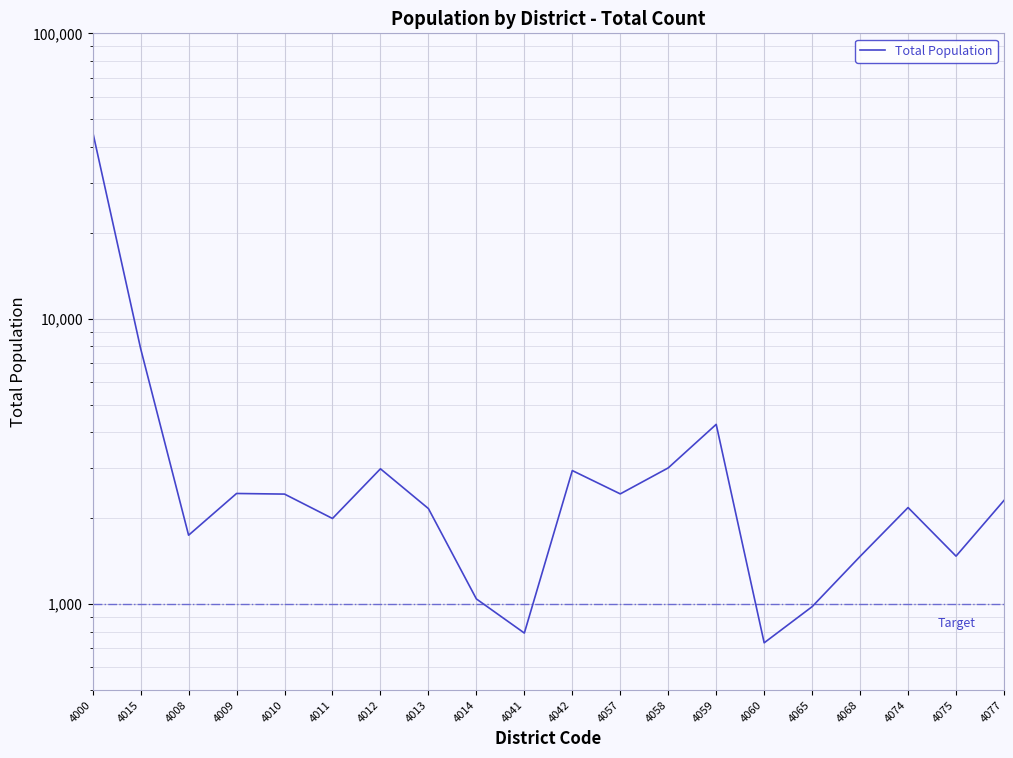

What is the greatest value displayed?

45236